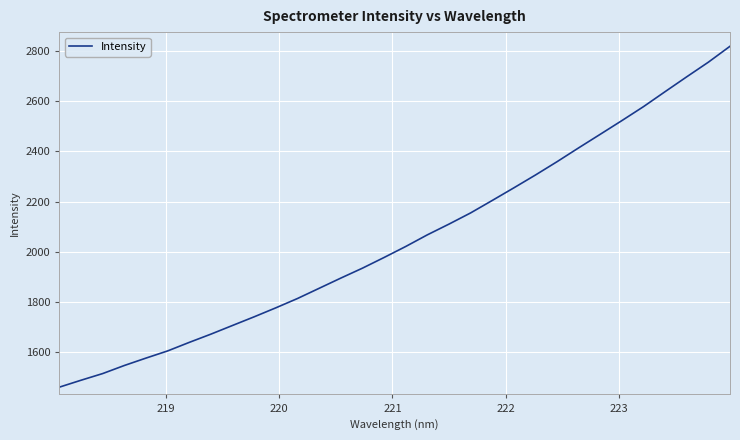

What is the difference between the maximum and minimum values?

1357.5